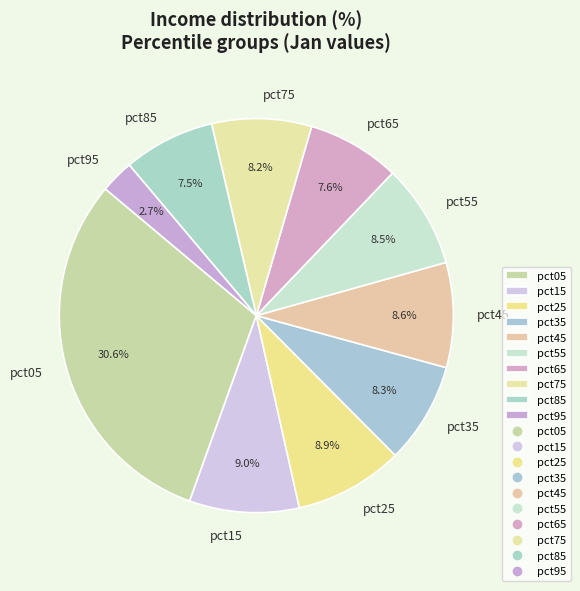

Which slice is the largest?

pct05